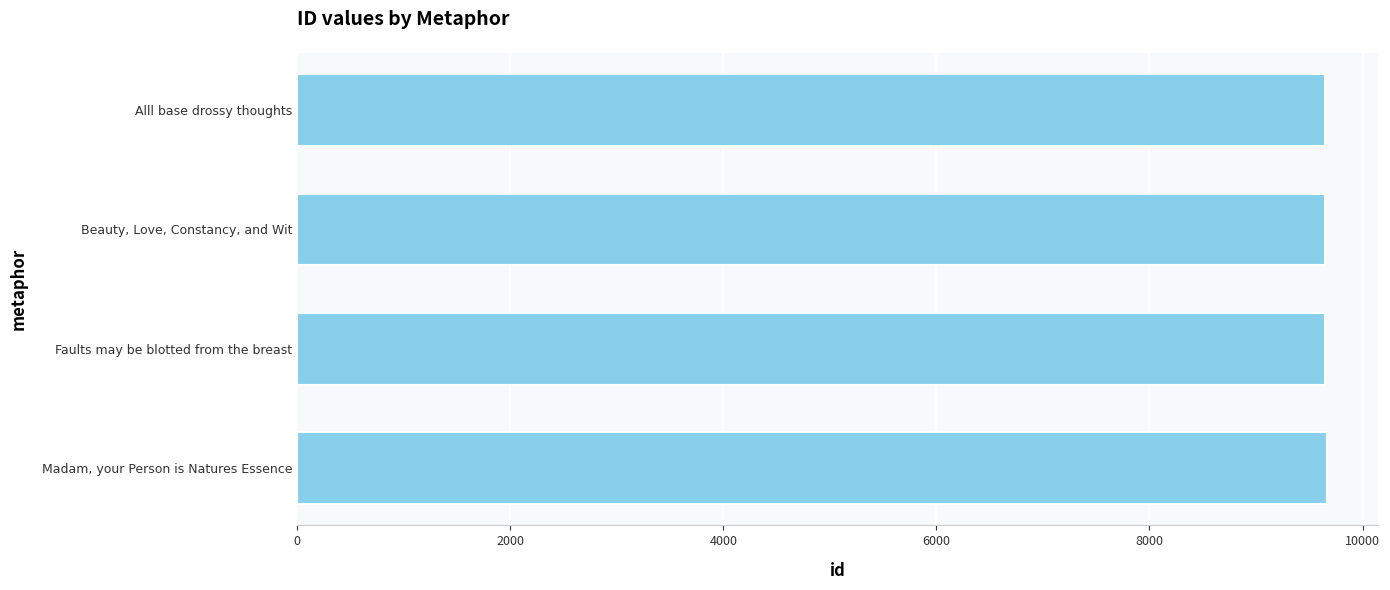

Rank the categories by value from lowest to highest.

Alll base drossy thoughts, Beauty, Love, Constancy, and Wit, Faults may be blotted from the breast, Madam, your Person is Natures Essence